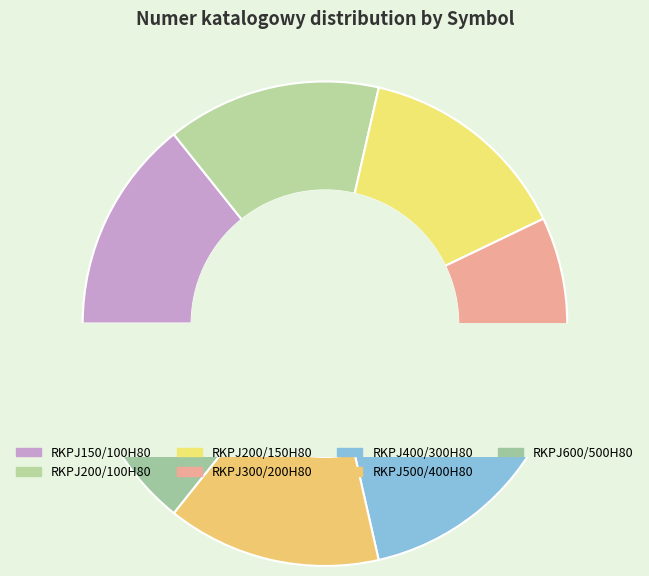

To the nearest percent, what is the combined percentage of RKPJ600/500H80 and RKPJ150/100H80?

29%